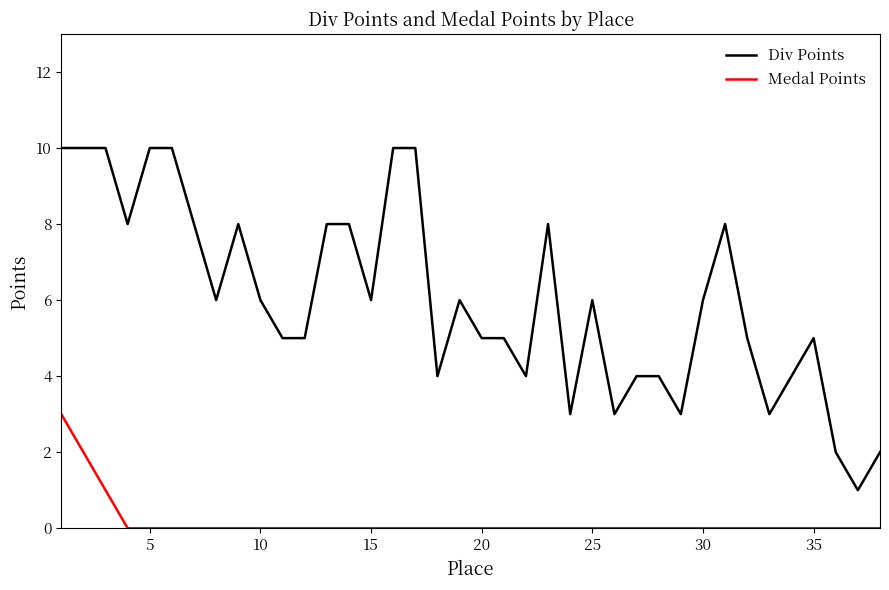

What is the highest value of the Medal Points series?

3